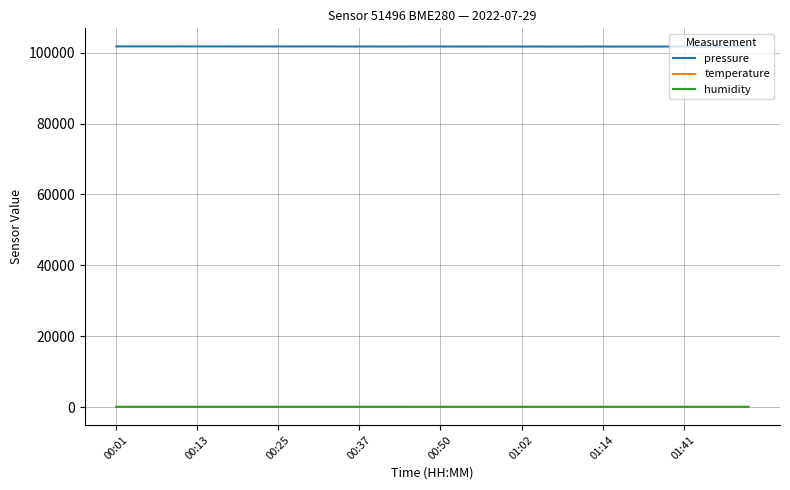

True or false: humidity has more than 1 points higher than both neighbors.

True